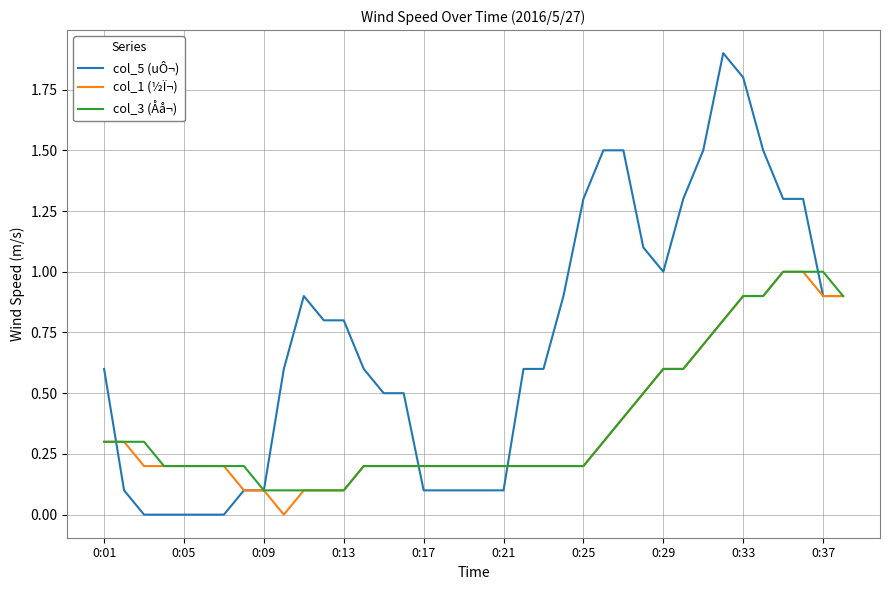

Which series has the largest total across all categories?

col_5 (uÔ¬)